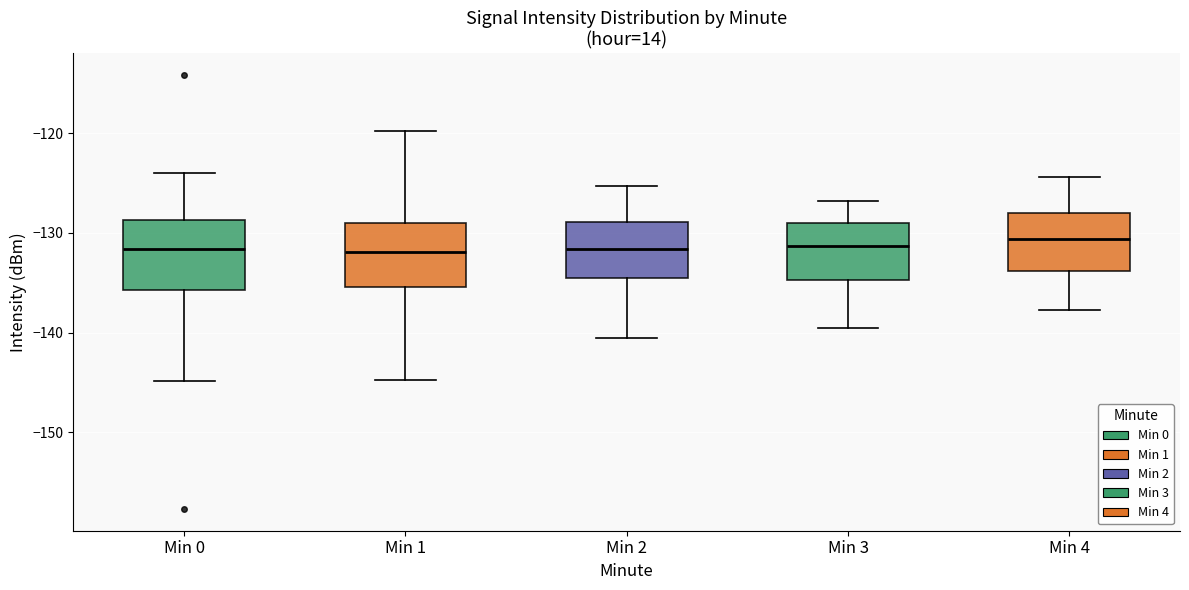

Reading left to right, read every box against the y-axis: the position of its median line, the range the box covers, and the ends of its whiskers. The values are not printed on the chart, so give them approximately, as read against the axis.

Min 0: median -132, box -136 to -129, whiskers -145 to -124
Min 1: median -132, box -135 to -129, whiskers -145 to -120
Min 2: median -132, box -134 to -129, whiskers -140 to -125
Min 3: median -131, box -135 to -129, whiskers -139 to -127
Min 4: median -131, box -134 to -128, whiskers -138 to -124